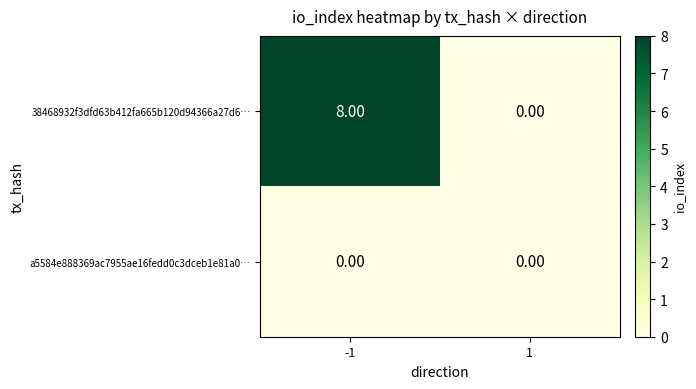

At which category is the sum across all series the highest?

-1